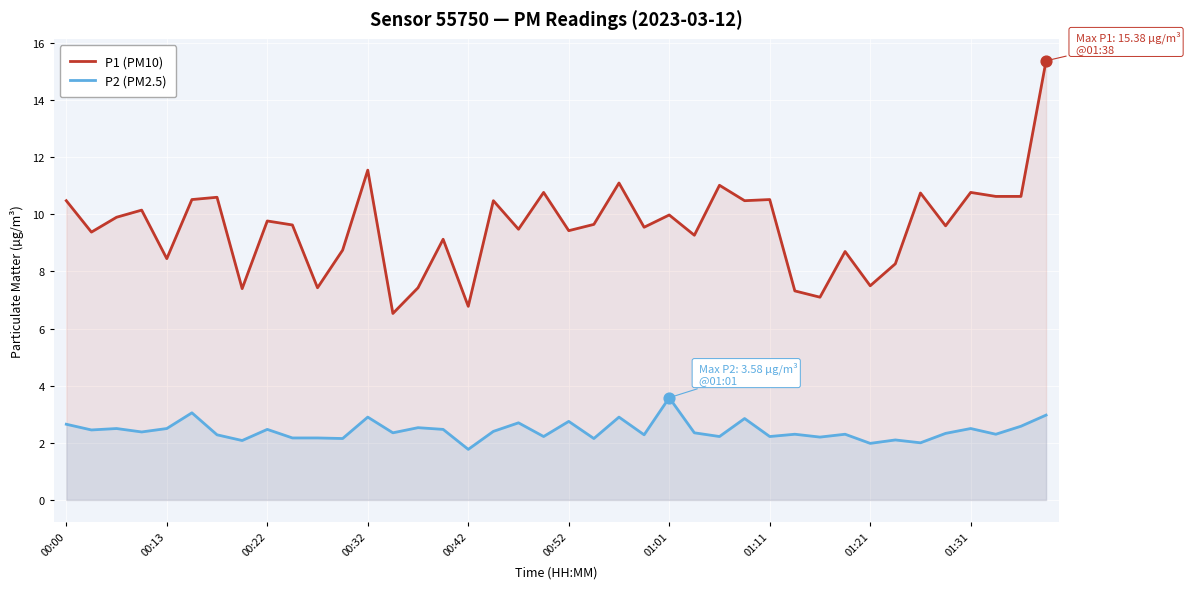

At how many categories does at least one series exceed 12?

1